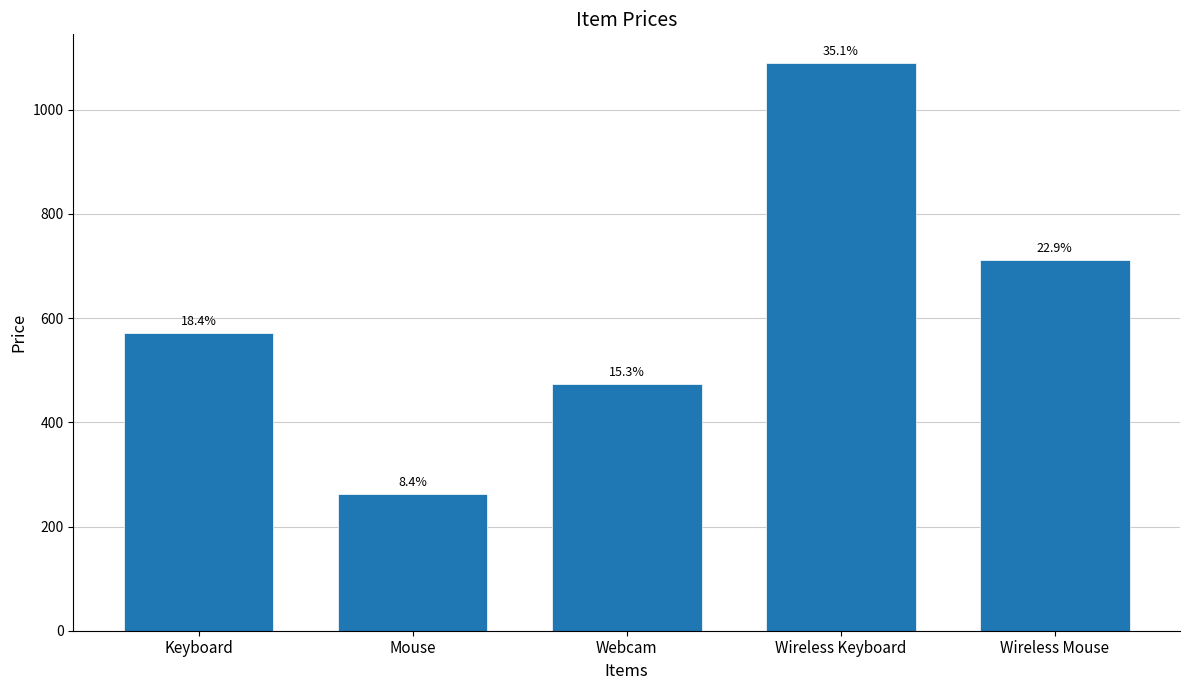

Does the chart contain any negative values?

No